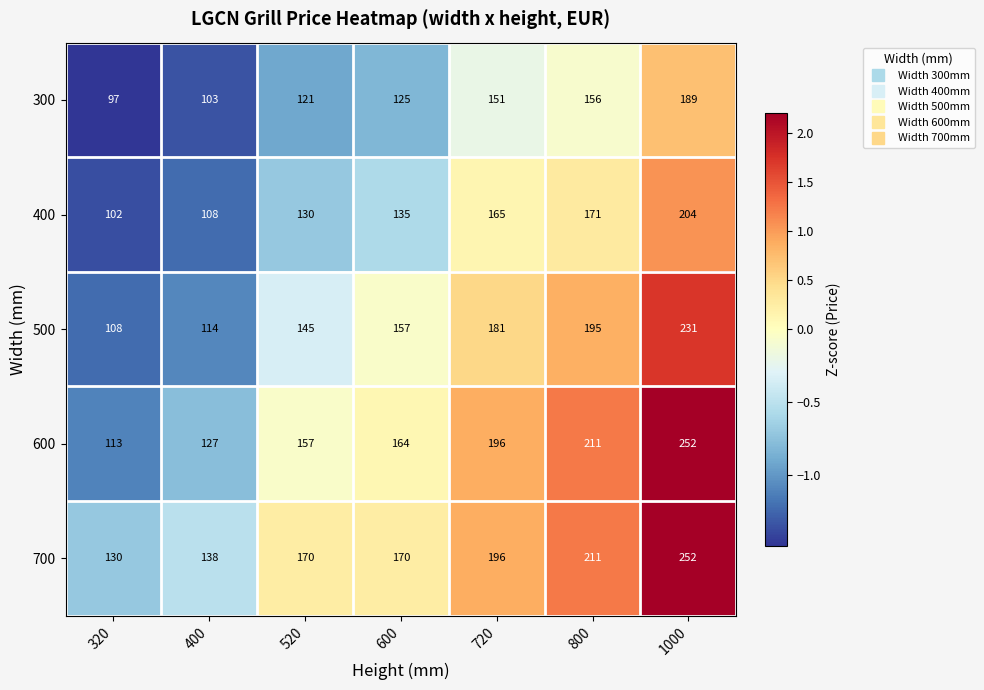

What is the difference between the second highest and second lowest values in the 600 series?

84